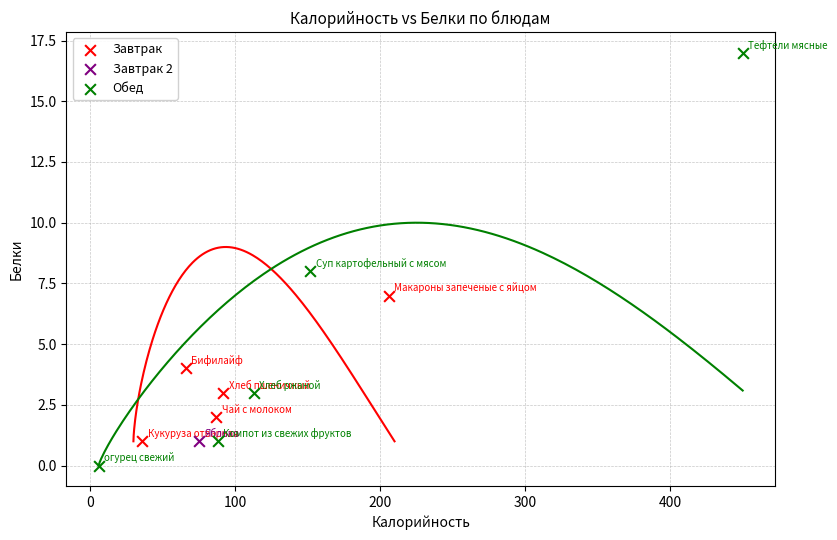

What are all the series names shown in the legend?

Завтрак, Завтрак 2, Обед